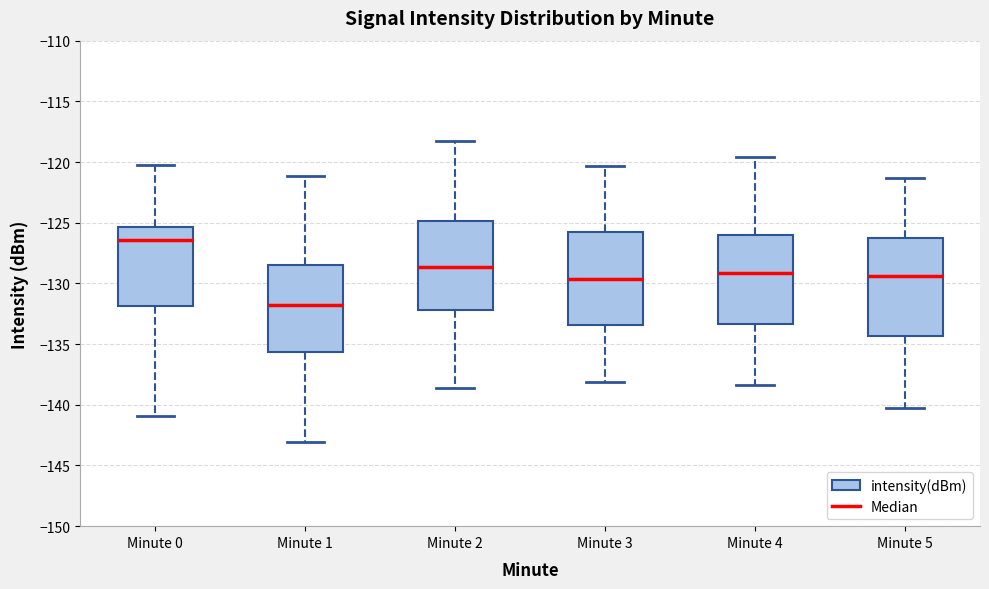

Reading left to right, transcribe this box plot: for each box, give where its median line is, the range the box spans, and where its two whiskers end, as read against the y-axis. The values are not printed on the chart, so give them approximately, as read against the axis.

Minute 0: median -126.5, box -132.0 to -125.5, whiskers -141.0 to -120.5
Minute 1: median -132.0, box -135.5 to -128.5, whiskers -143.0 to -121.0
Minute 2: median -128.5, box -132.0 to -125.0, whiskers -138.5 to -118.5
Minute 3: median -129.5, box -133.5 to -126.0, whiskers -138.0 to -120.5
Minute 4: median -129.0, box -133.5 to -126.0, whiskers -138.5 to -119.5
Minute 5: median -129.5, box -134.5 to -126.0, whiskers -140.5 to -121.5